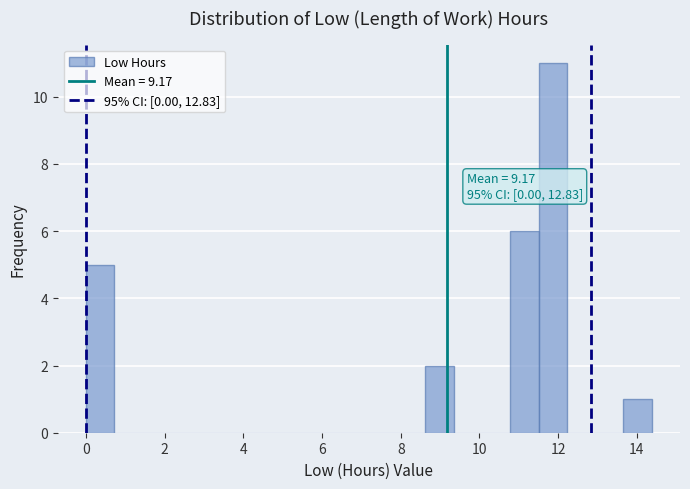

Around what value on the x-axis is the tallest bar? Give the approximate position of its centre, as read against the axis.

11.8